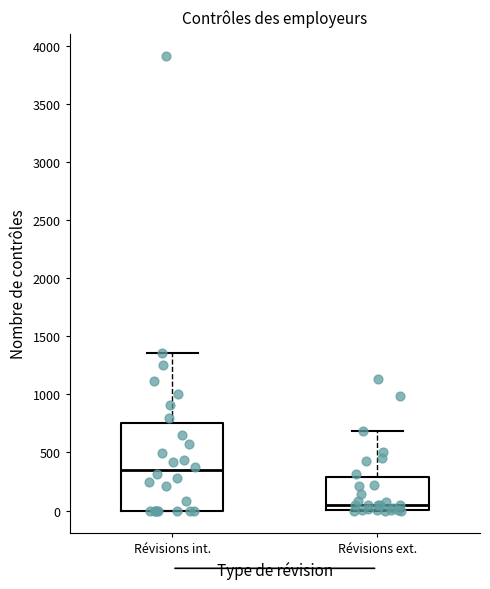

Which box is the tallest, from its lower edge to its upper edge?

Révisions int.